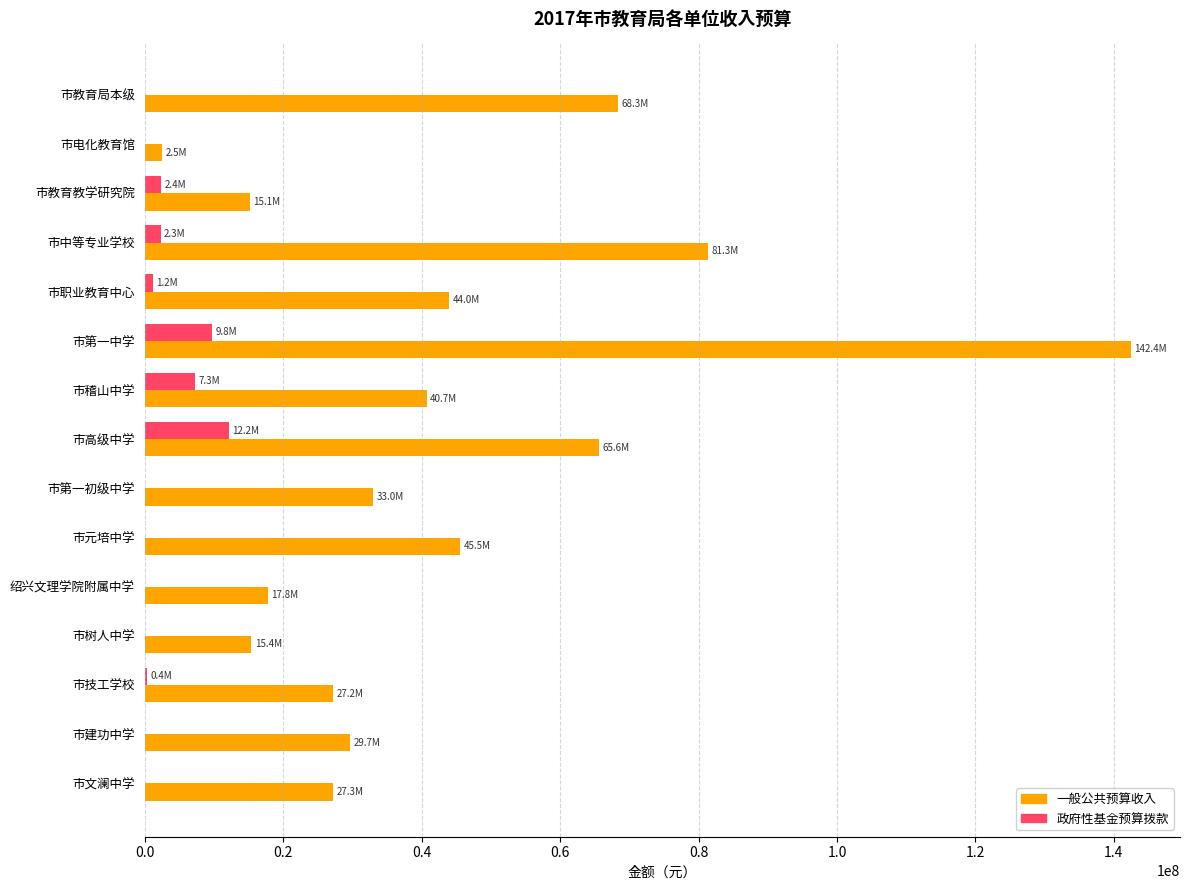

What are all the series names shown in the legend?

一般公共预算收入, 政府性基金预算拨款